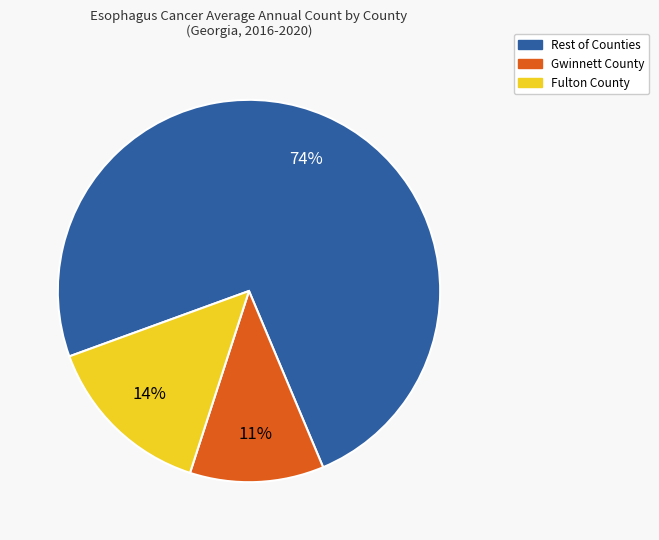

Is it true that Gwinnett County is 26% of the pie?

False